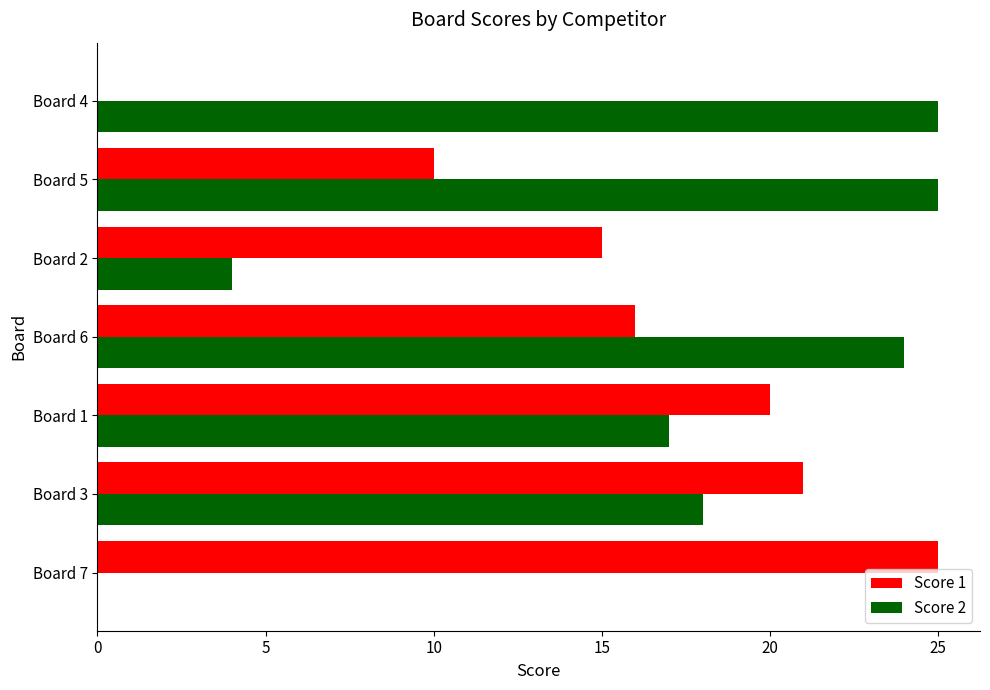

The Score 2 series shows 25 at Board 4. True or false?

True